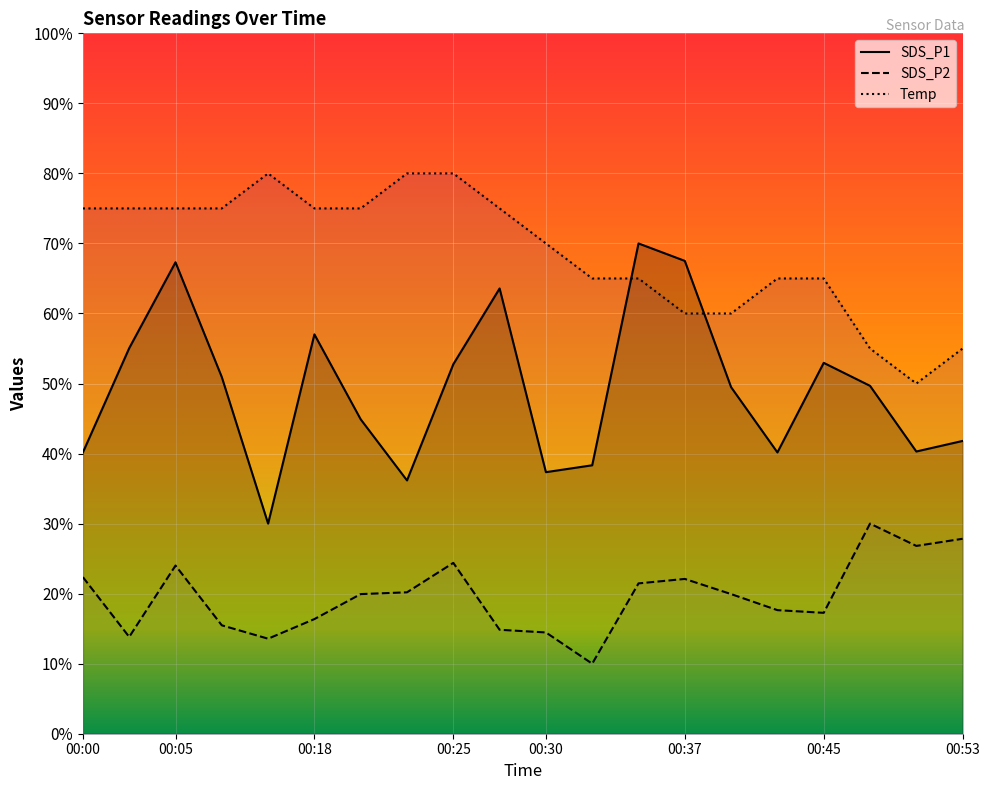

Between 00:15 and 00:33, which series saw the biggest shift?

Temp